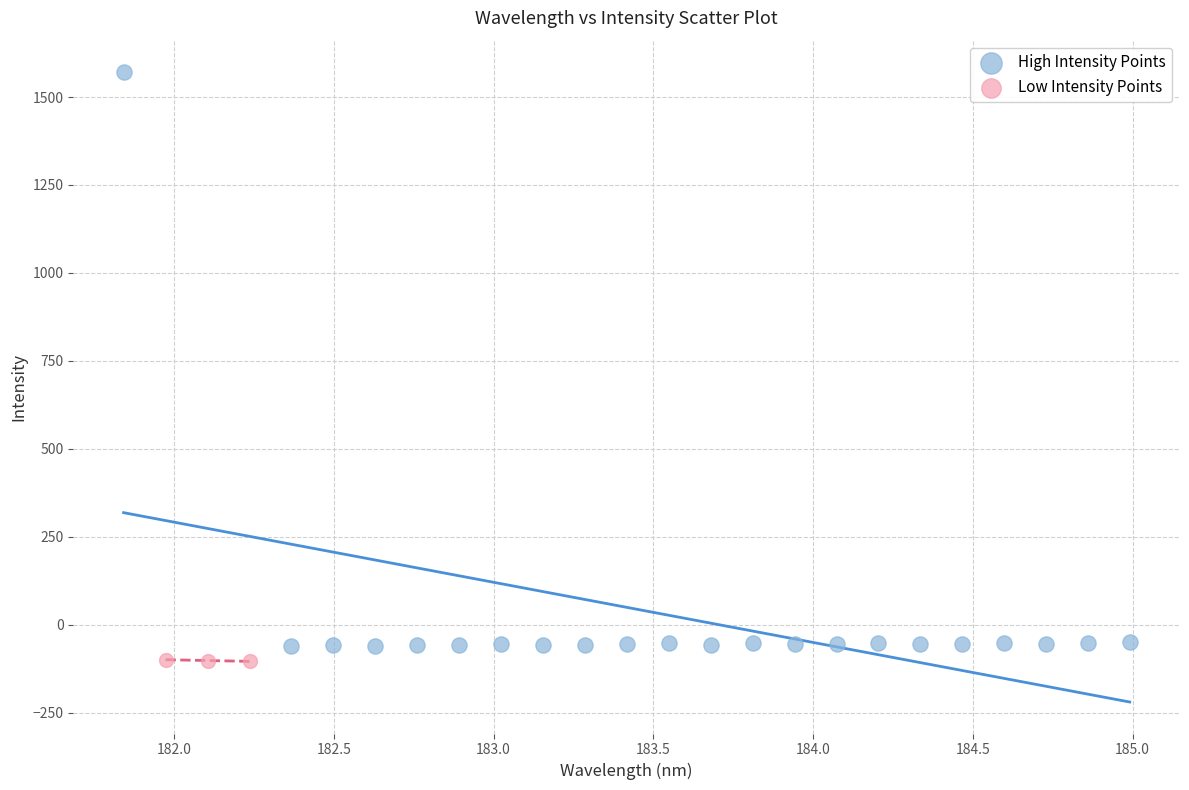

Which series reaches the maximum Y coordinate?

High Intensity Points